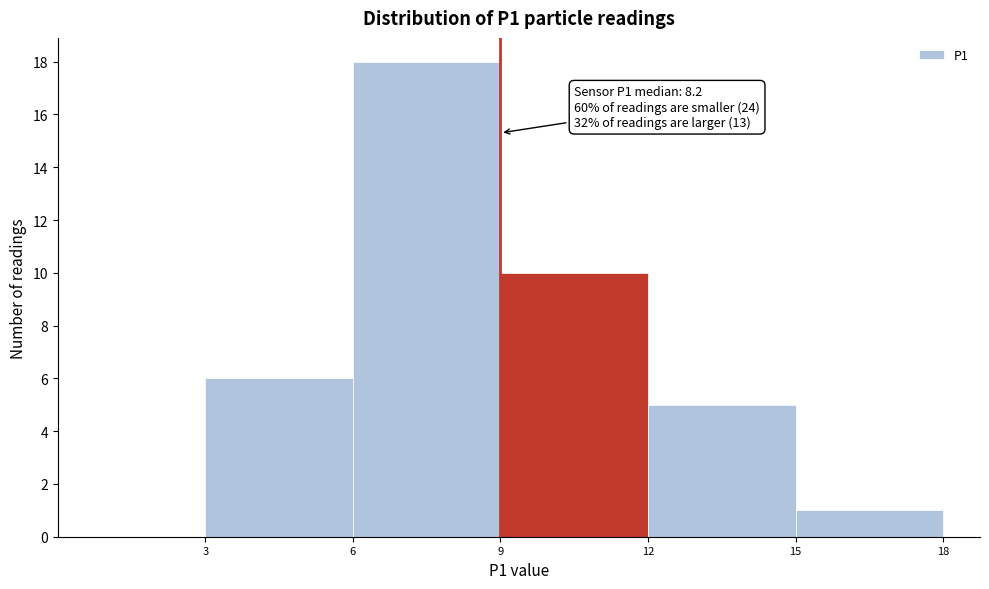

Which range on the x-axis has the tallest bar?

6 to 9